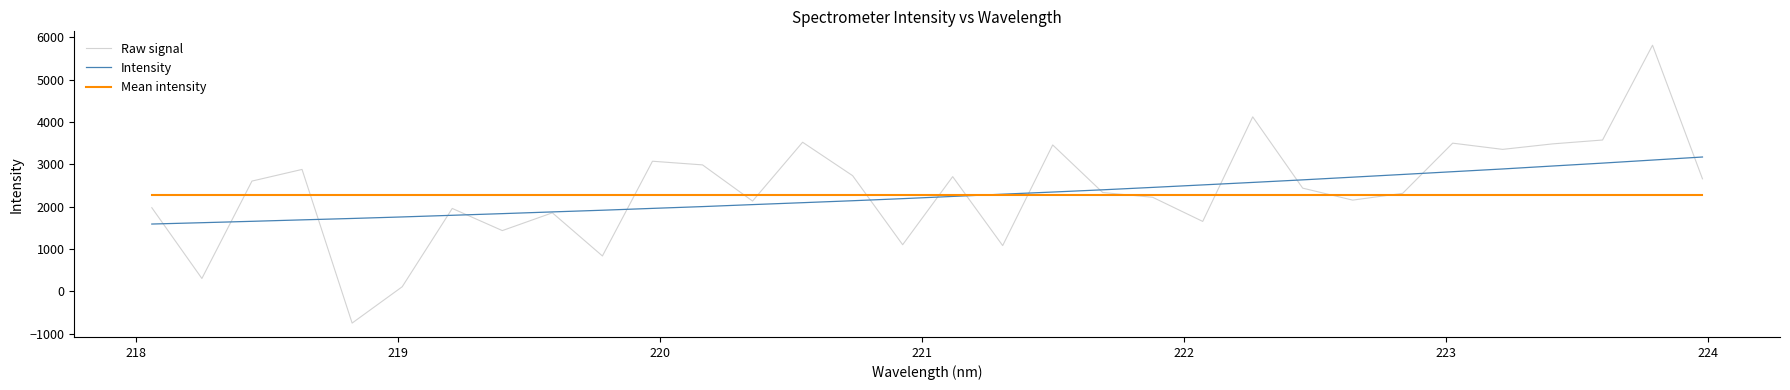

What is the lowest value of the Raw signal series?

-753.5